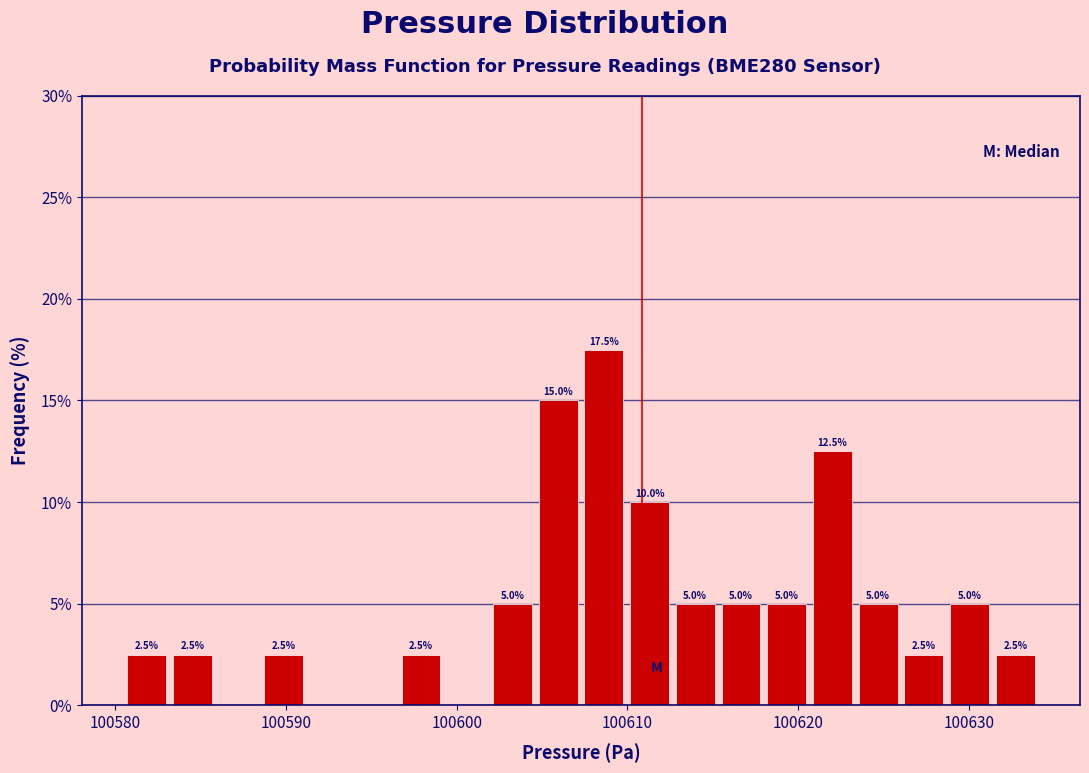

Around what value on the x-axis is the tallest bar? Give the approximate position of its centre, as read against the axis.

100609